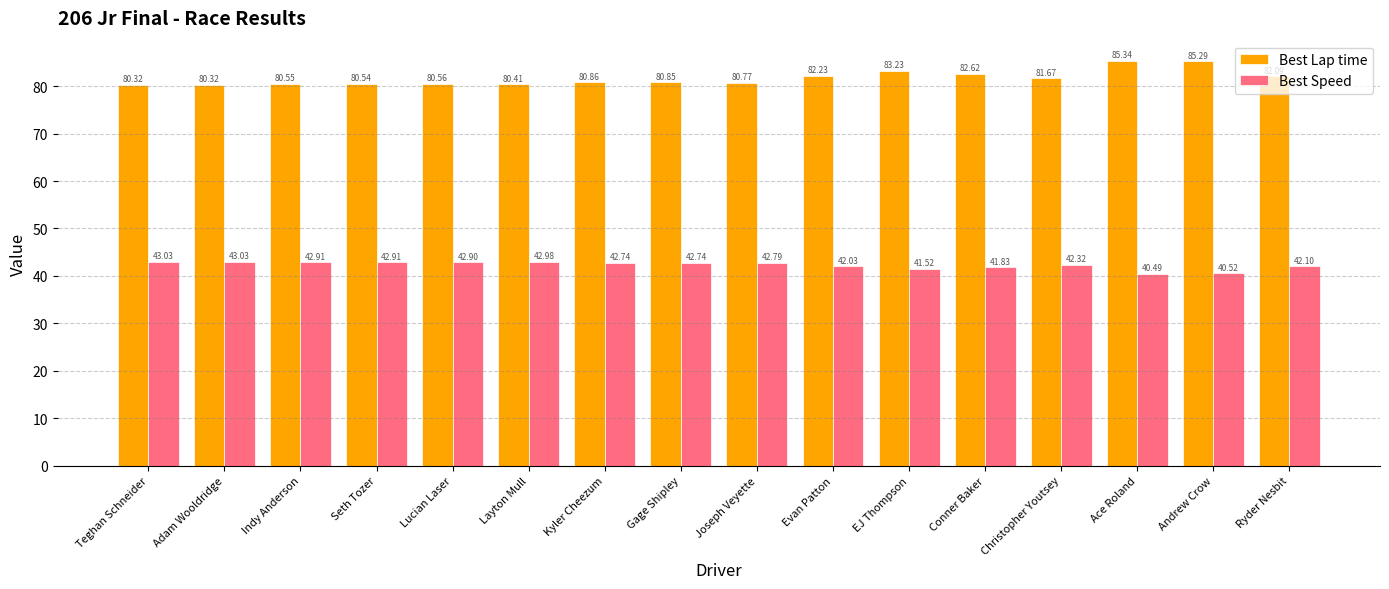

What is the difference between the Best Speed values at Christopher Youtsey and Gage Shipley?

0.4